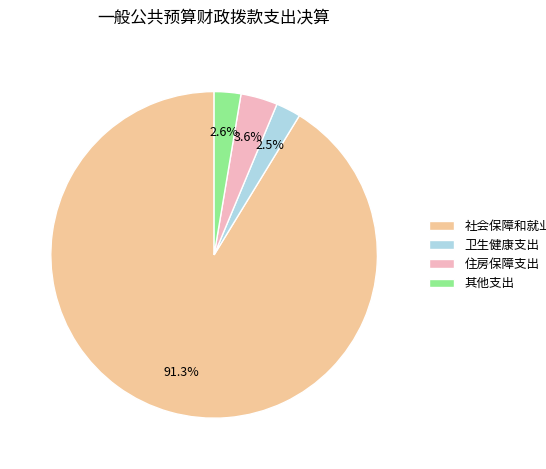

What is the largest slice in the pie chart?

社会保障和就业支出